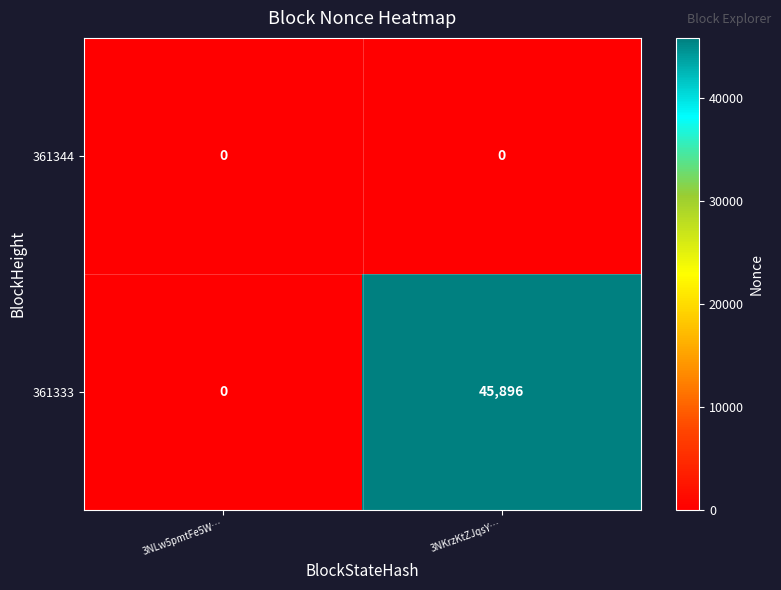

Is it true that 361344 equals 0 at 3NLw5pmtFe5W…?

True